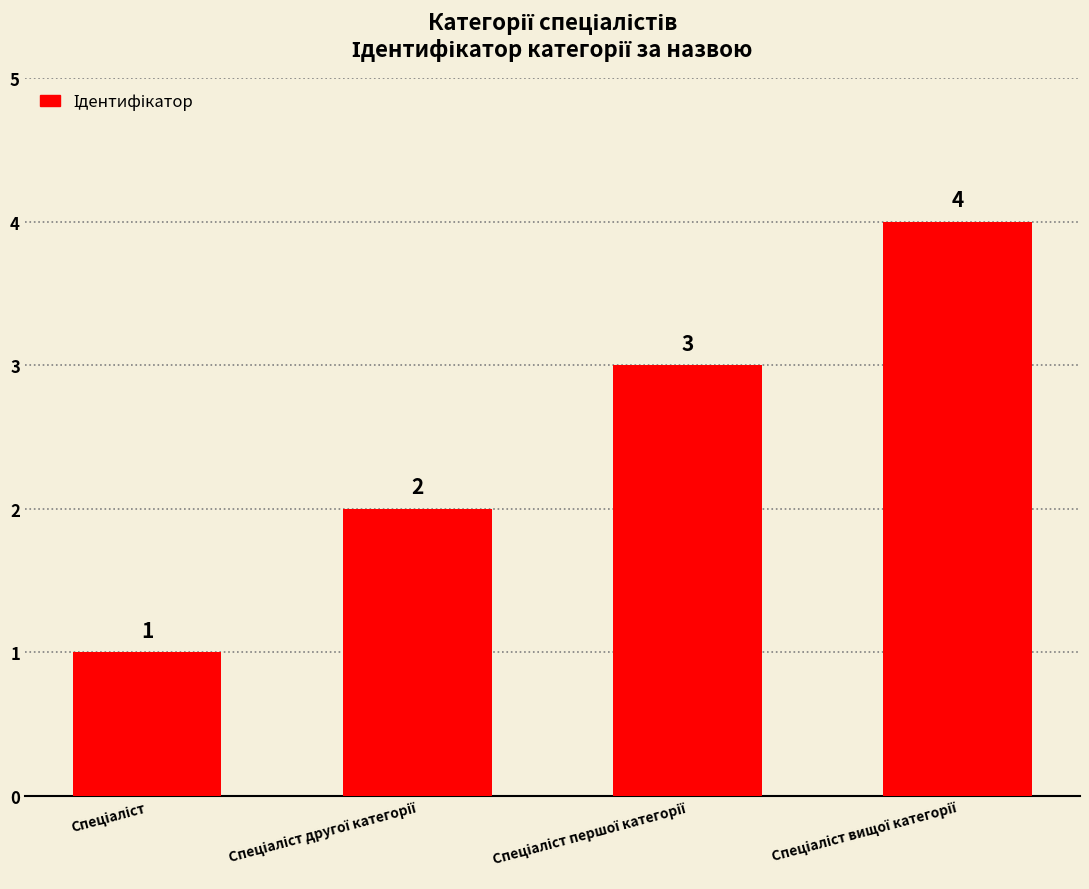

What is the sum of all values?

10